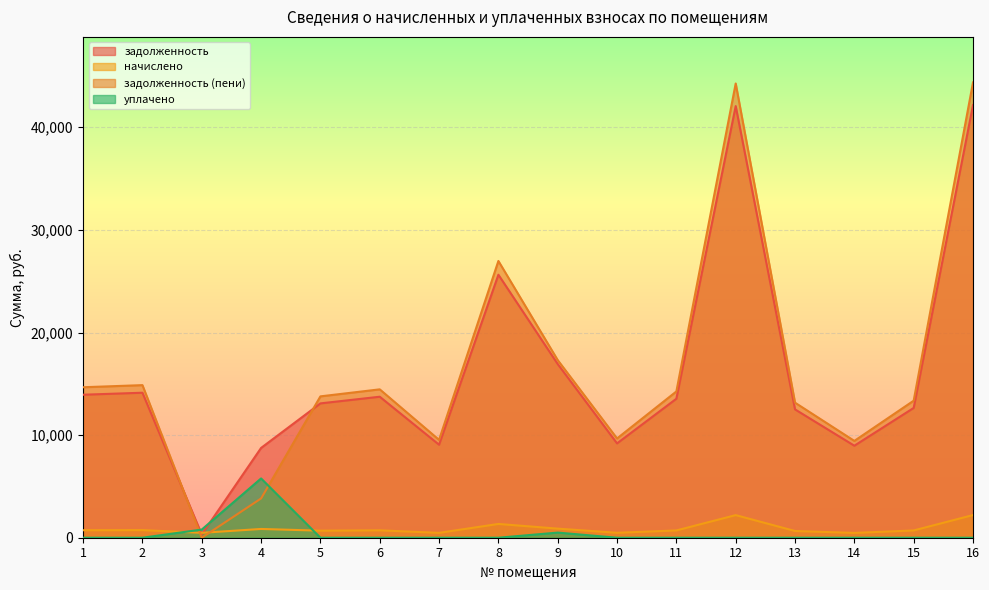

At which category does задолженность reach its first local valley?

3